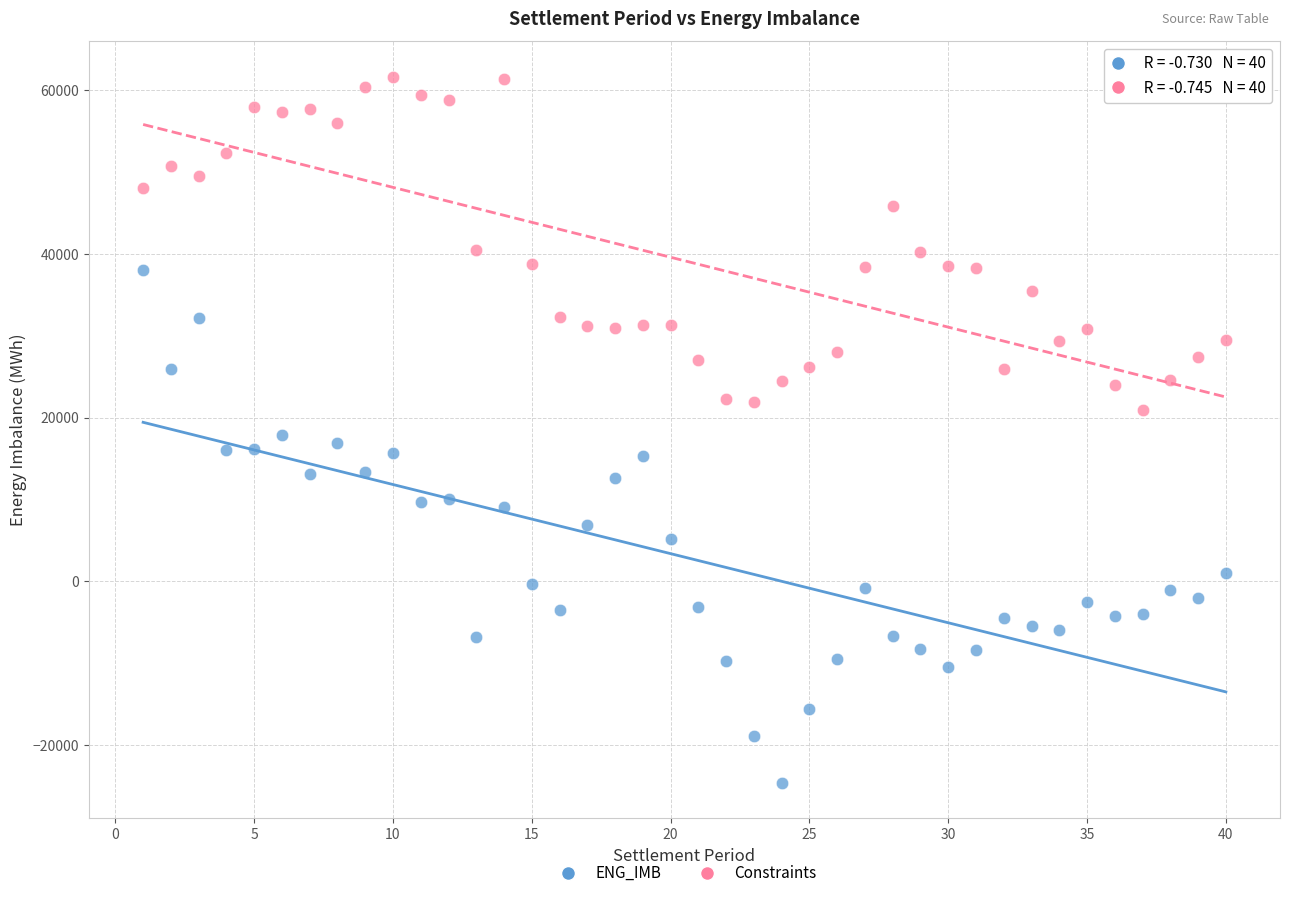

Which series has the largest Y range (max minus min)?

ENG_IMB